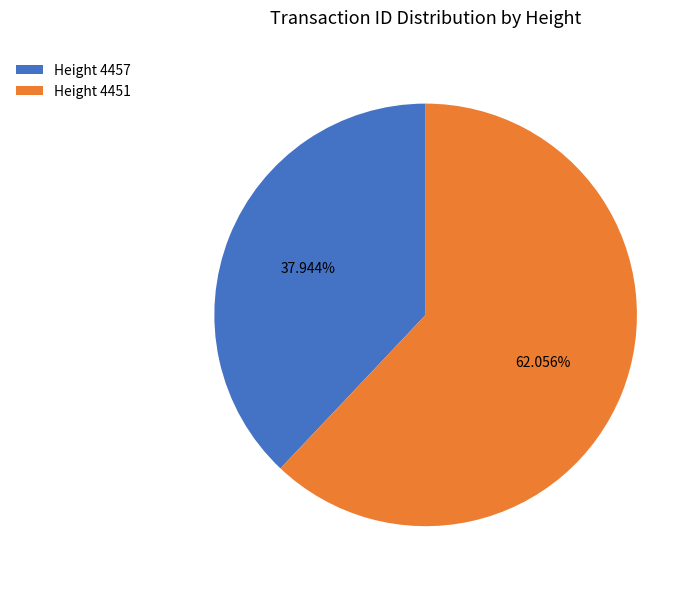

How many segments does this pie chart have?

2